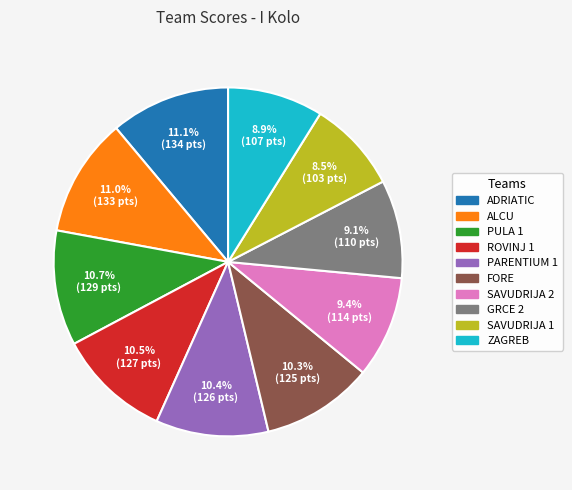

Between FORE and ZAGREB, which is larger?

FORE